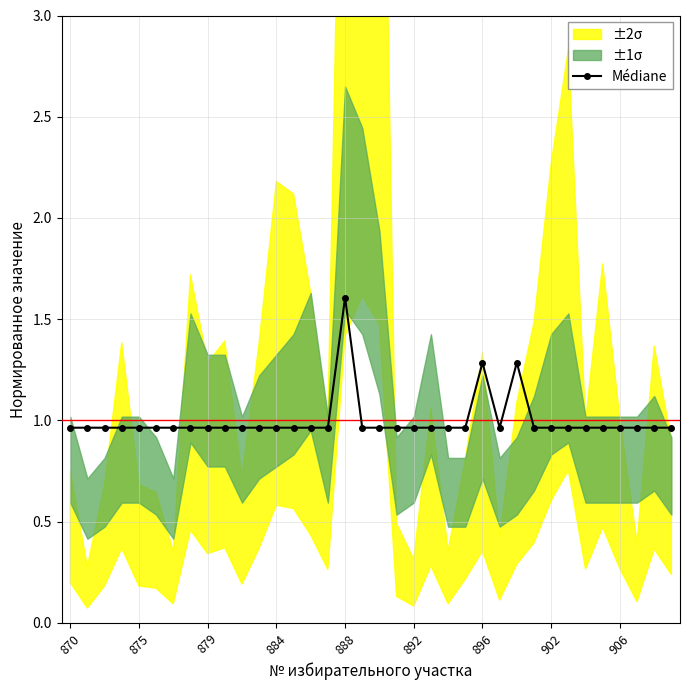

What is the highest value of the Médiane series?

1.6